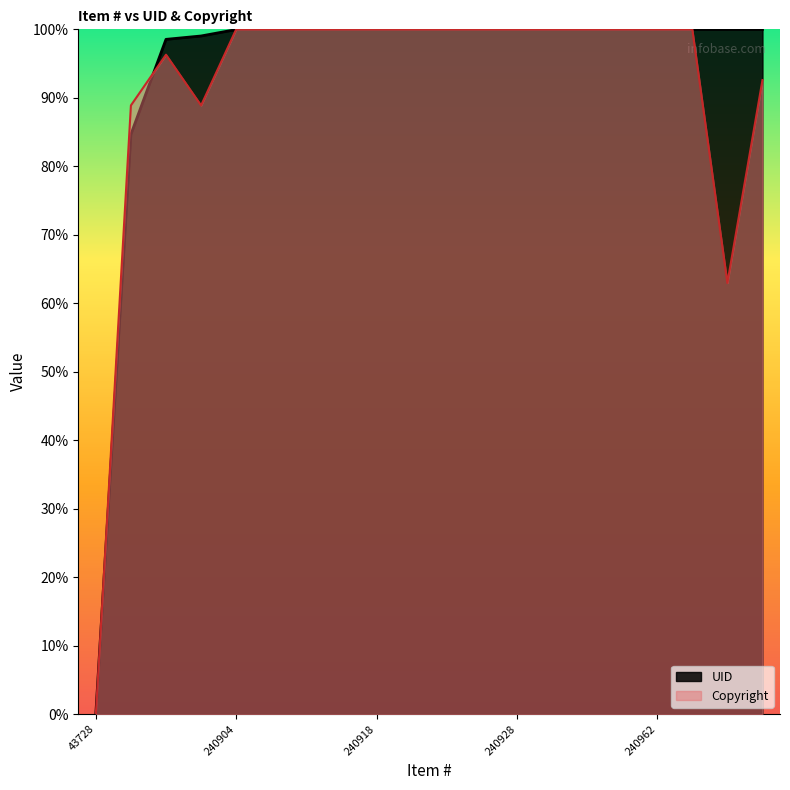

Reading right to left, extract all data points from this chart.

UID: 100.0	100.0	100.0	100.0	100.0	100.0	100.0	100.0	100.0	100.0	100.0	100.0	100.0	100.0	100.0	100.0	99.0	98.5	84.7	0.0
Copyright: 92.6	63.0	100.0	100.0	100.0	100.0	100.0	100.0	100.0	100.0	100.0	100.0	100.0	100.0	100.0	100.0	88.9	96.3	88.9	0.0